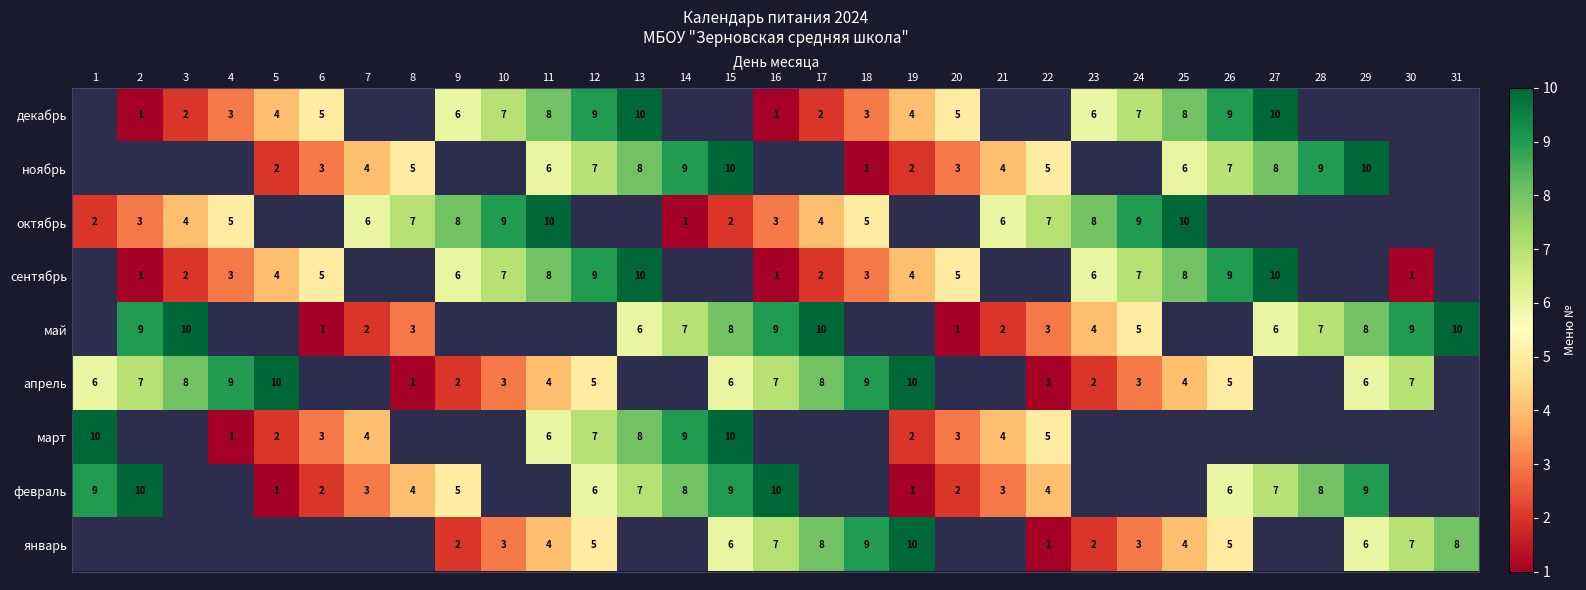

What is the greatest value displayed?

10.0